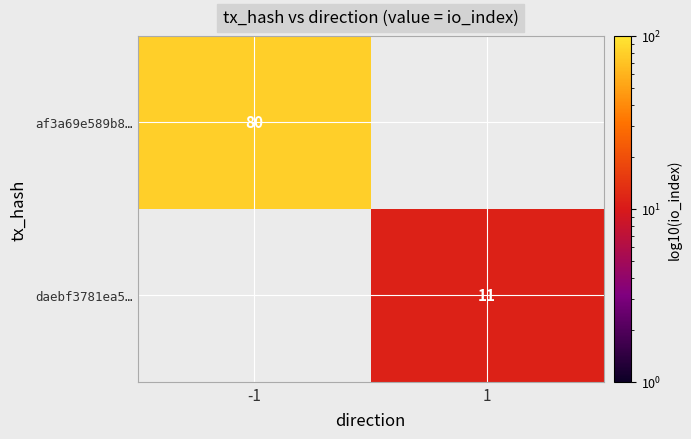

Is the value of daebf3781ea5… at 1 greater than the value of af3a69e589b8… at -1?

No